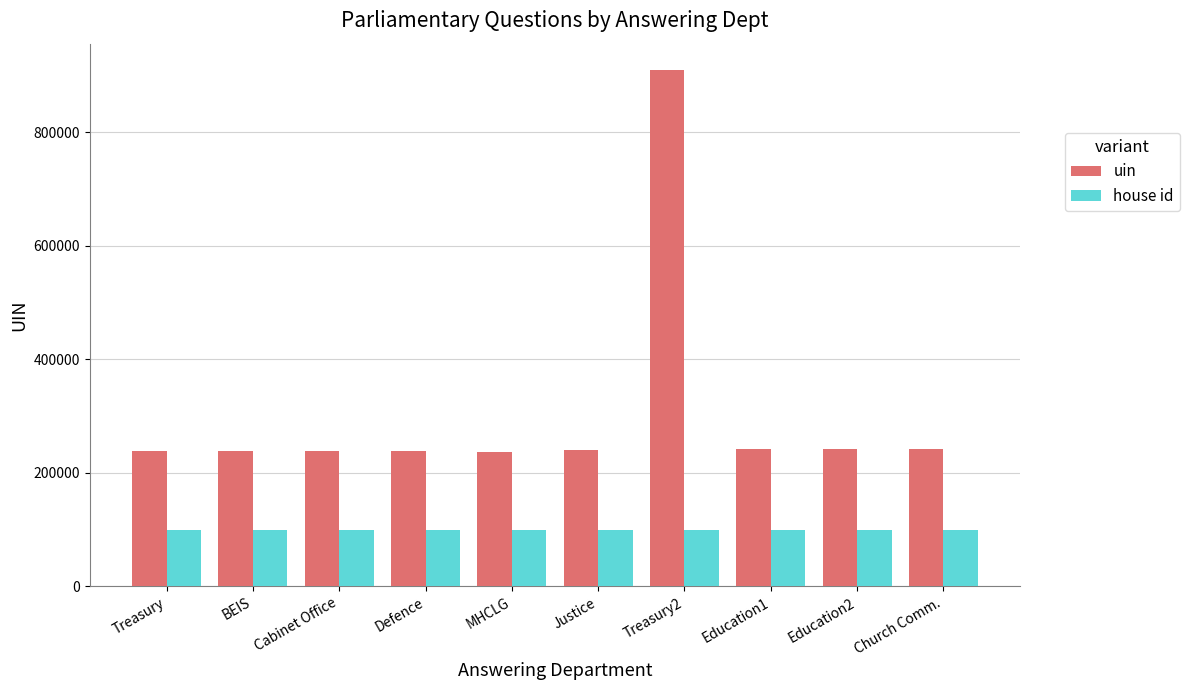

How many data points does each series have?

10